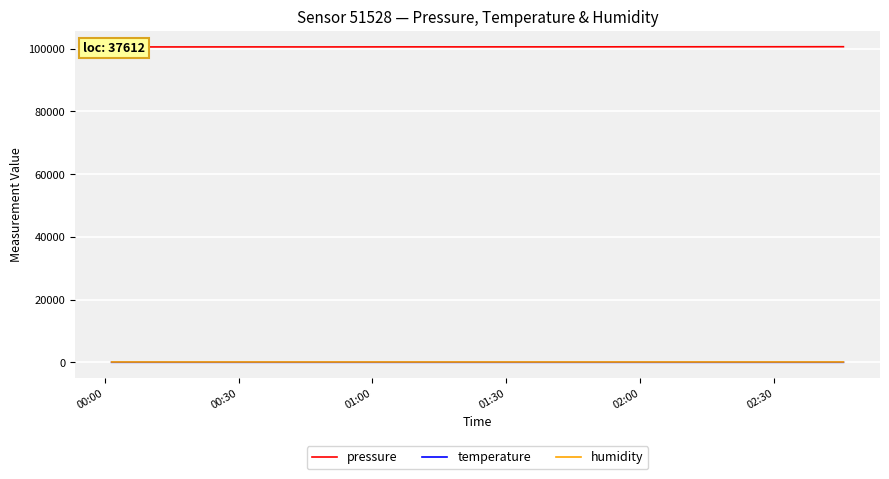

Which series has the largest total across all categories?

pressure